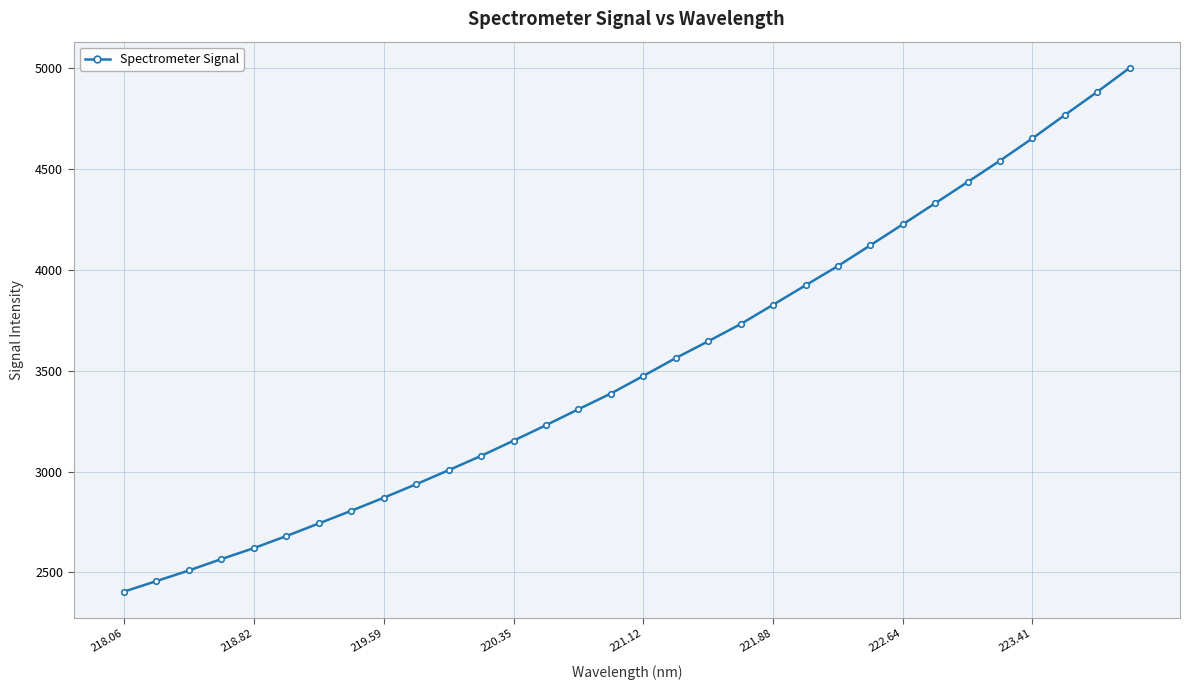

What is the value of the 6th point from the left?

2680.0